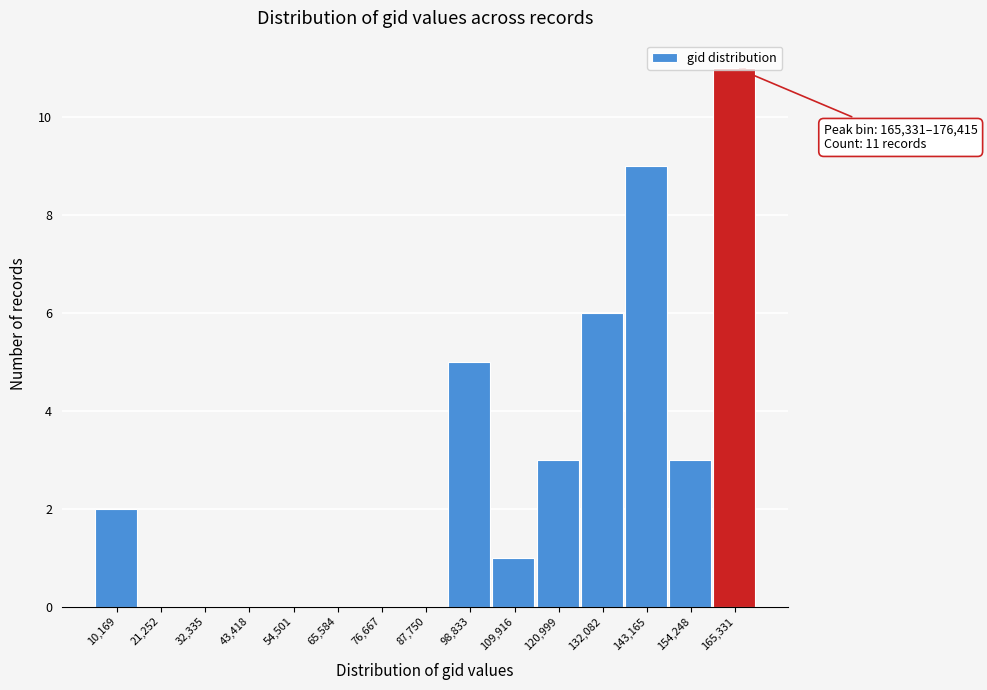

What is the sum of all values?

40